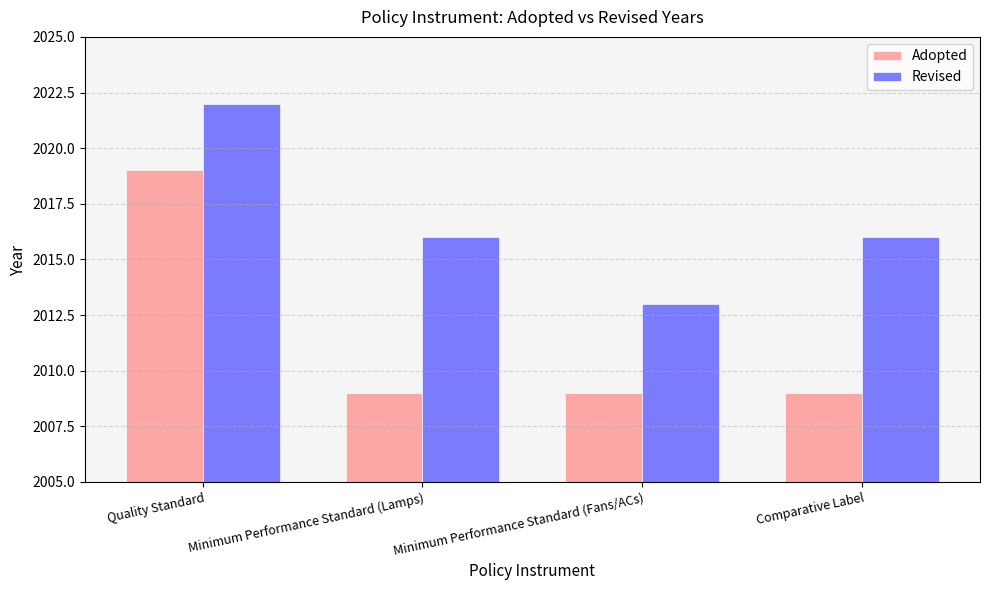

True or false: Adopted has a value of 3183 at Quality Standard.

False